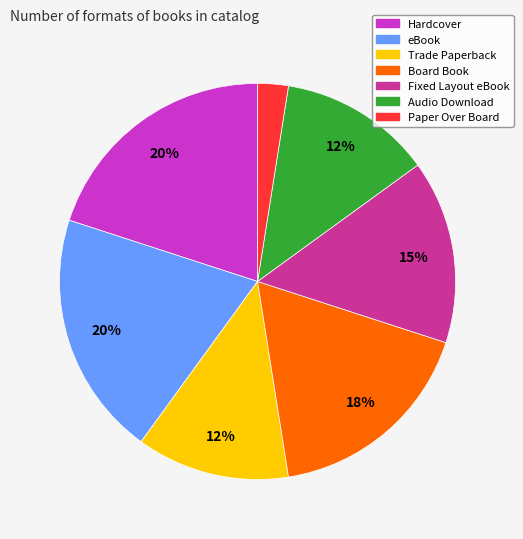

Does any single category account for the majority?

No